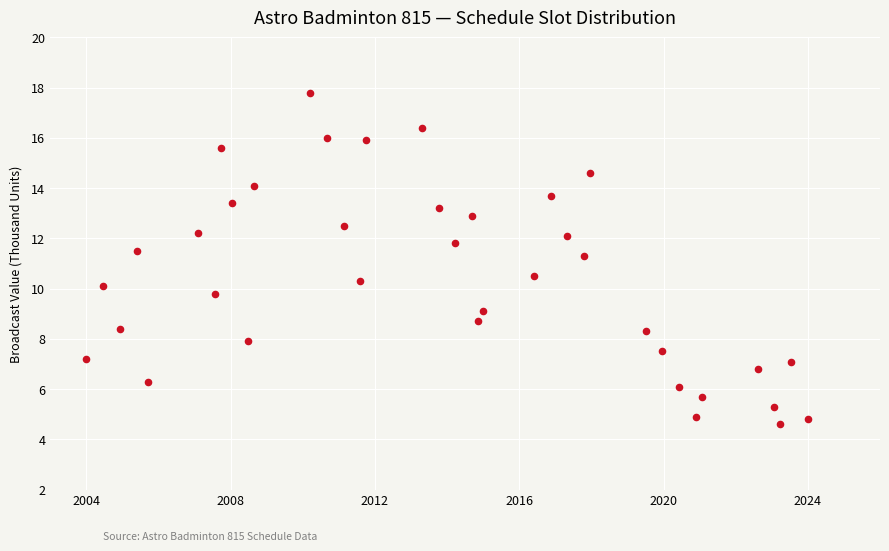

What Y value in the scatter plot is closest to 11?

11.3